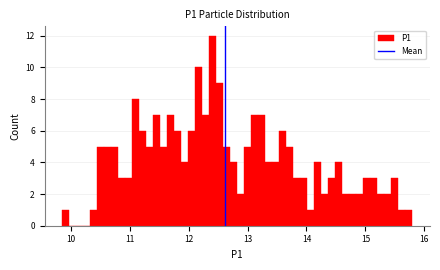

Read against the x-axis, roughly where is the centre of the tallest bar?

12.4